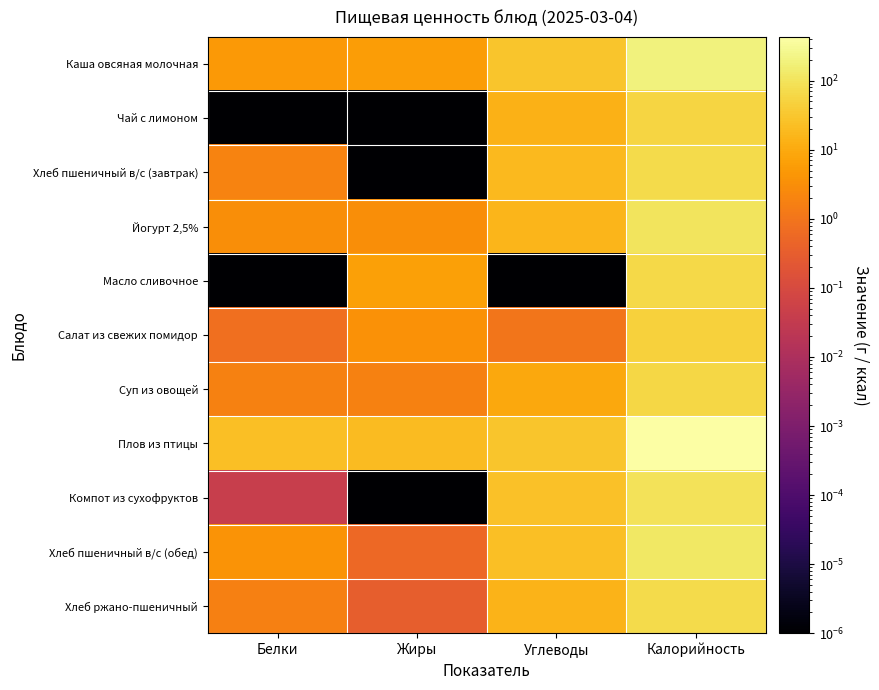

Which series changed the most between Белки and Жиры?

Масло сливочное